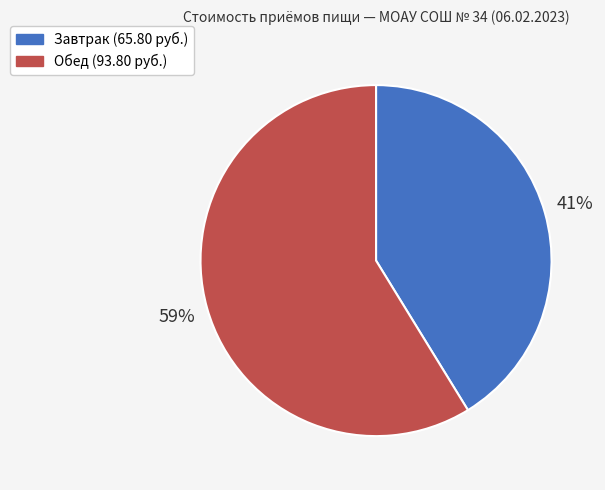

Between Завтрак and Обед, which is larger?

Обед